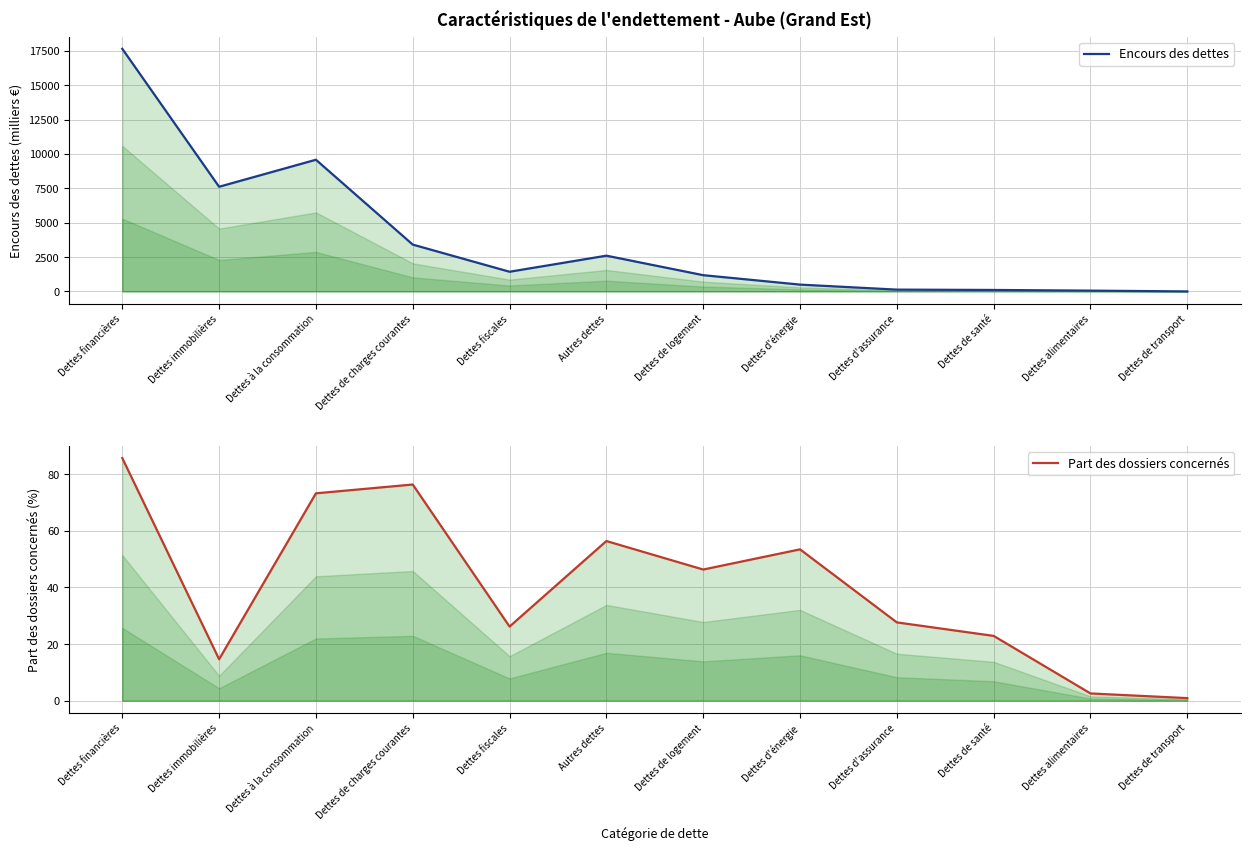

True or false: Encours des dettes and Part des dossiers concernés cross at least once.

False